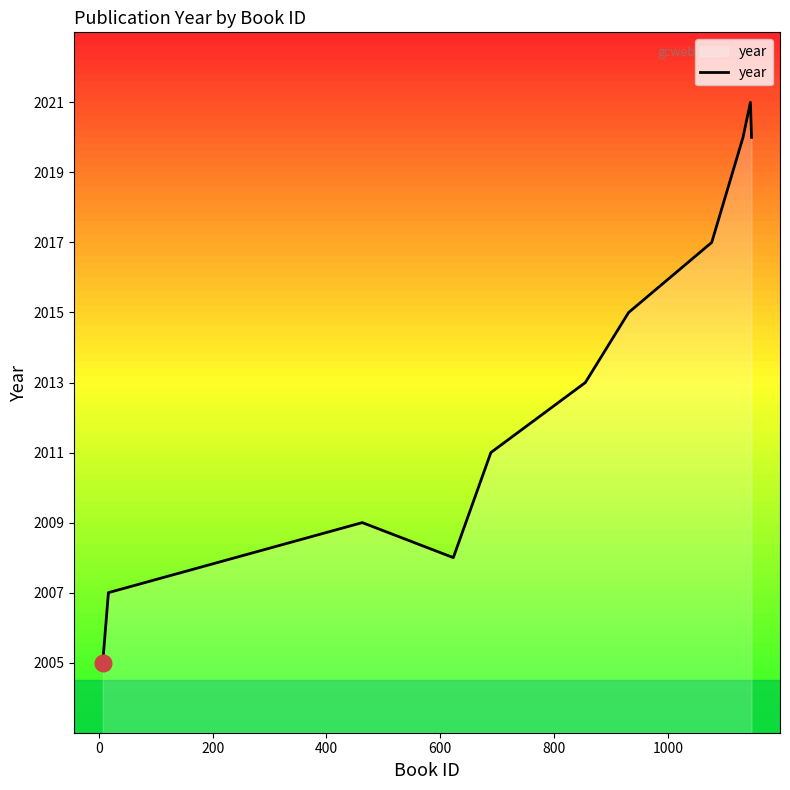

What is the difference between the maximum and minimum values?

16